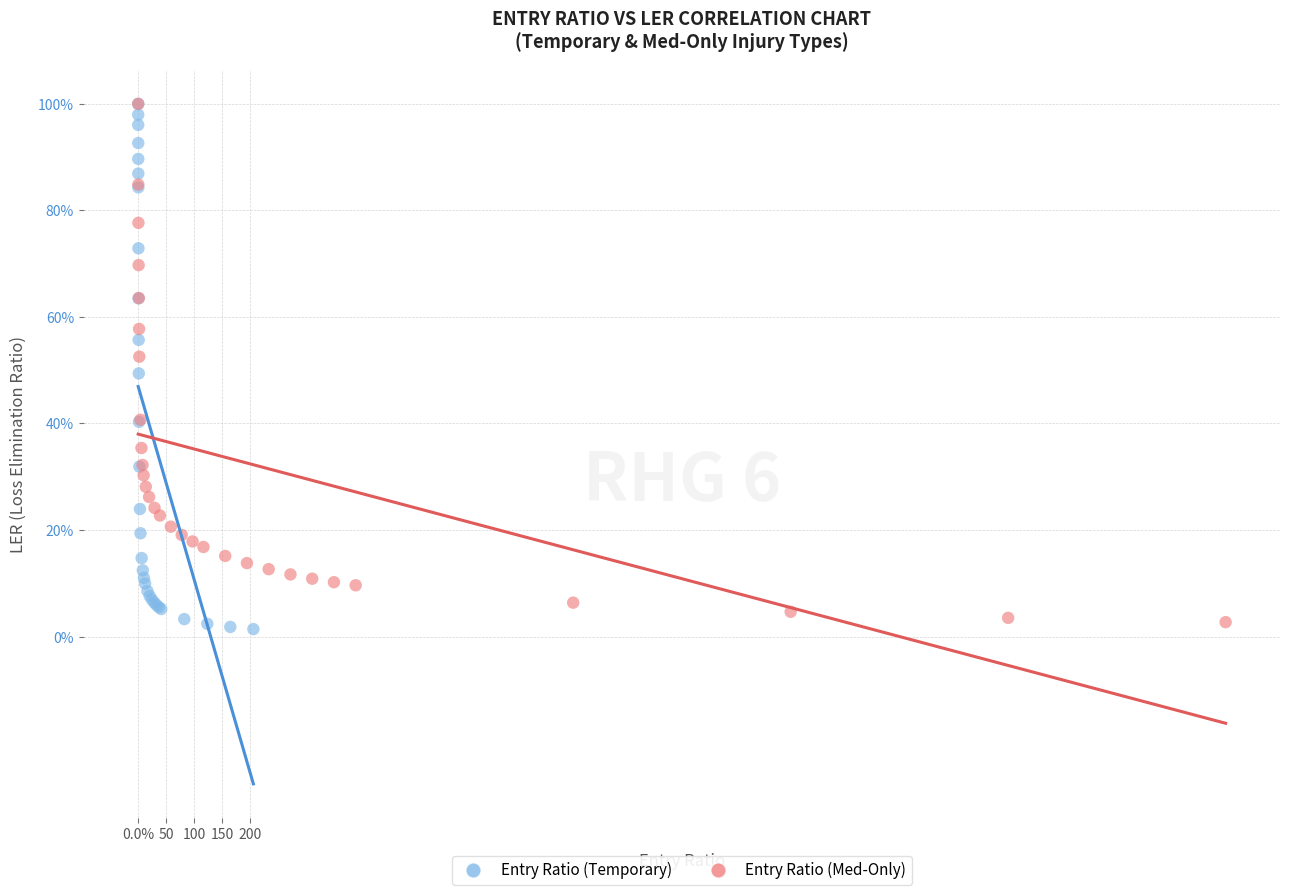

What are all the series names shown in the legend?

Entry Ratio (Temporary), Entry Ratio (Med-Only)